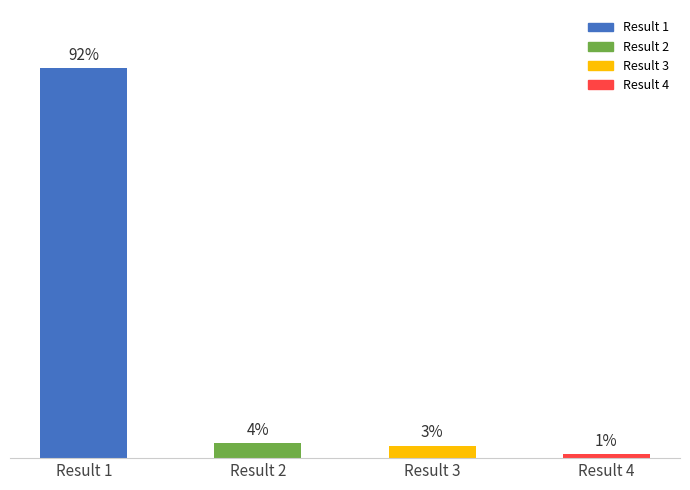

Does the chart contain any negative values?

No